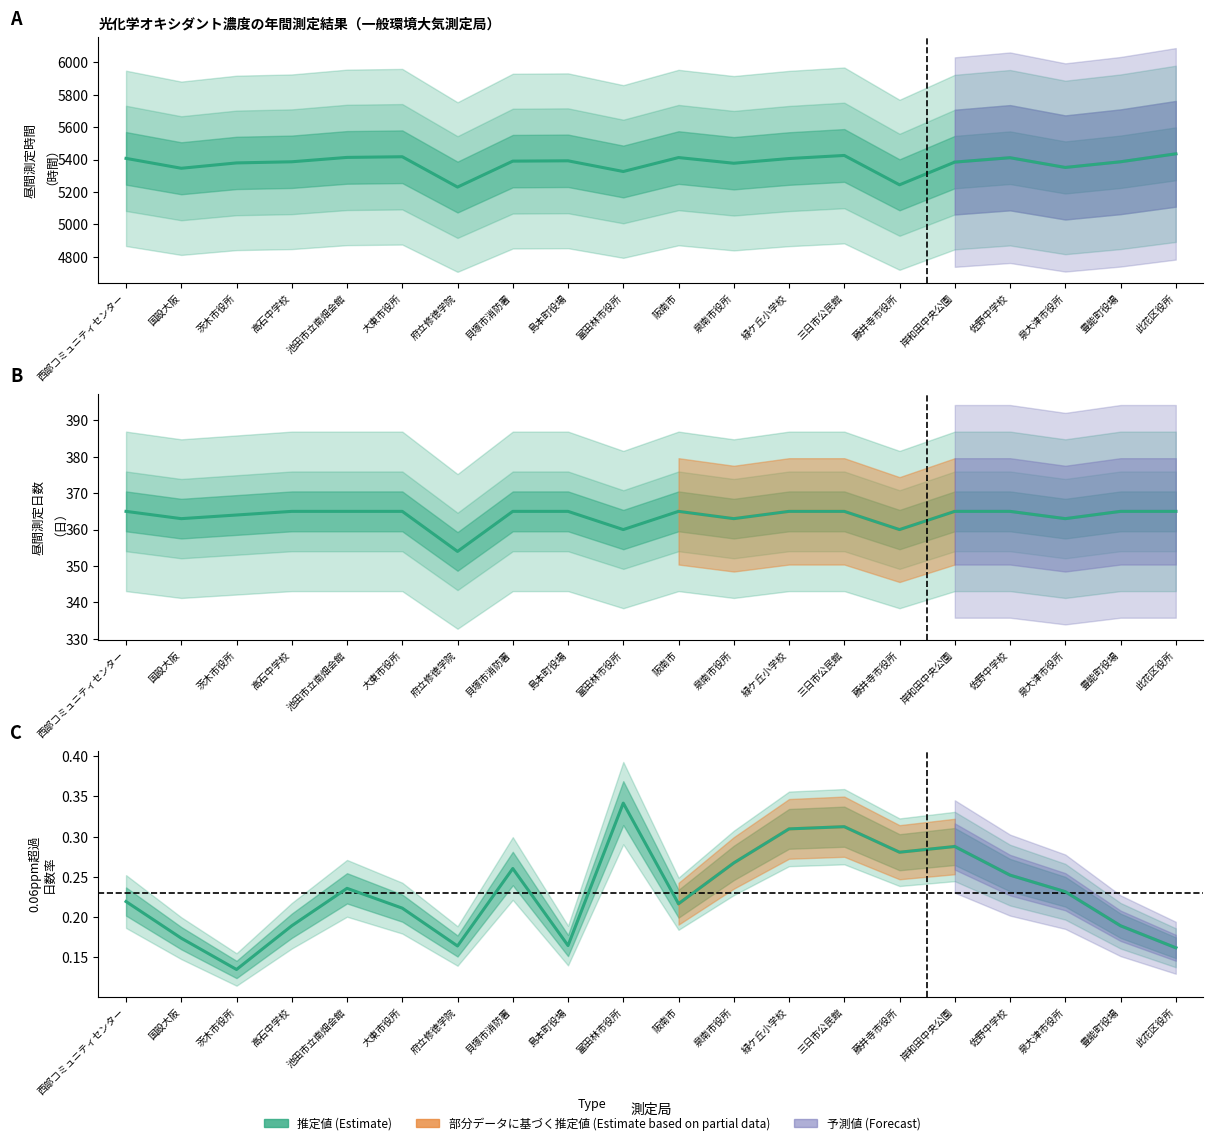

What is the total value across all series at 富田林市役所?

5686.3